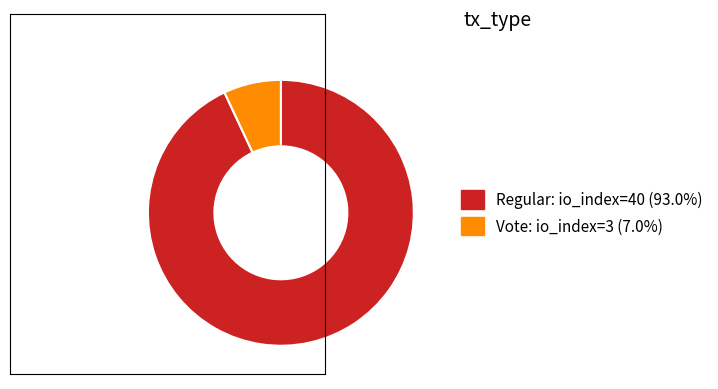

Does any single category account for the majority?

Yes